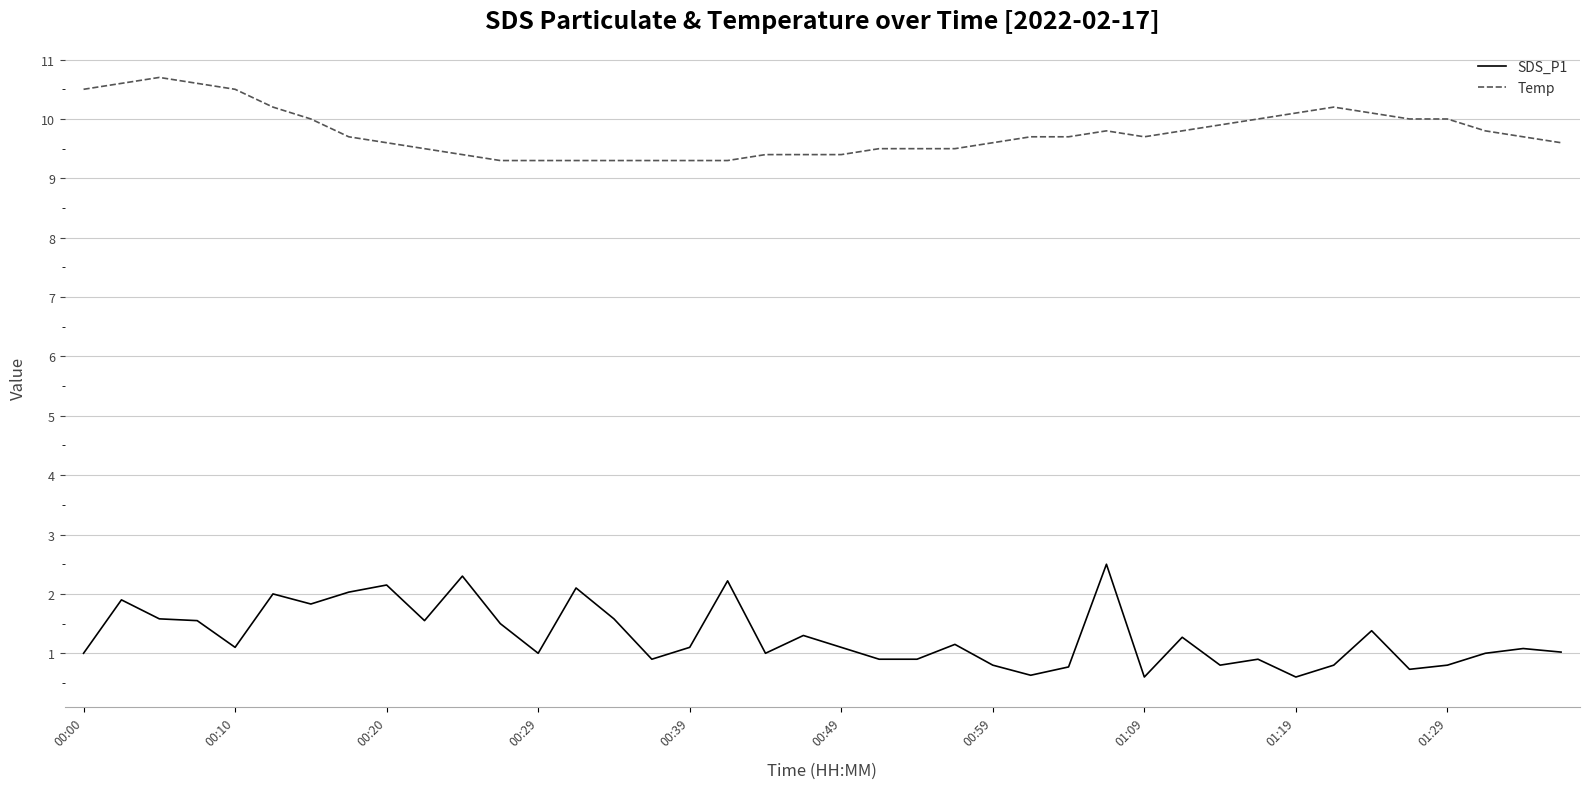

Which series has the largest range (max minus min)?

SDS_P1